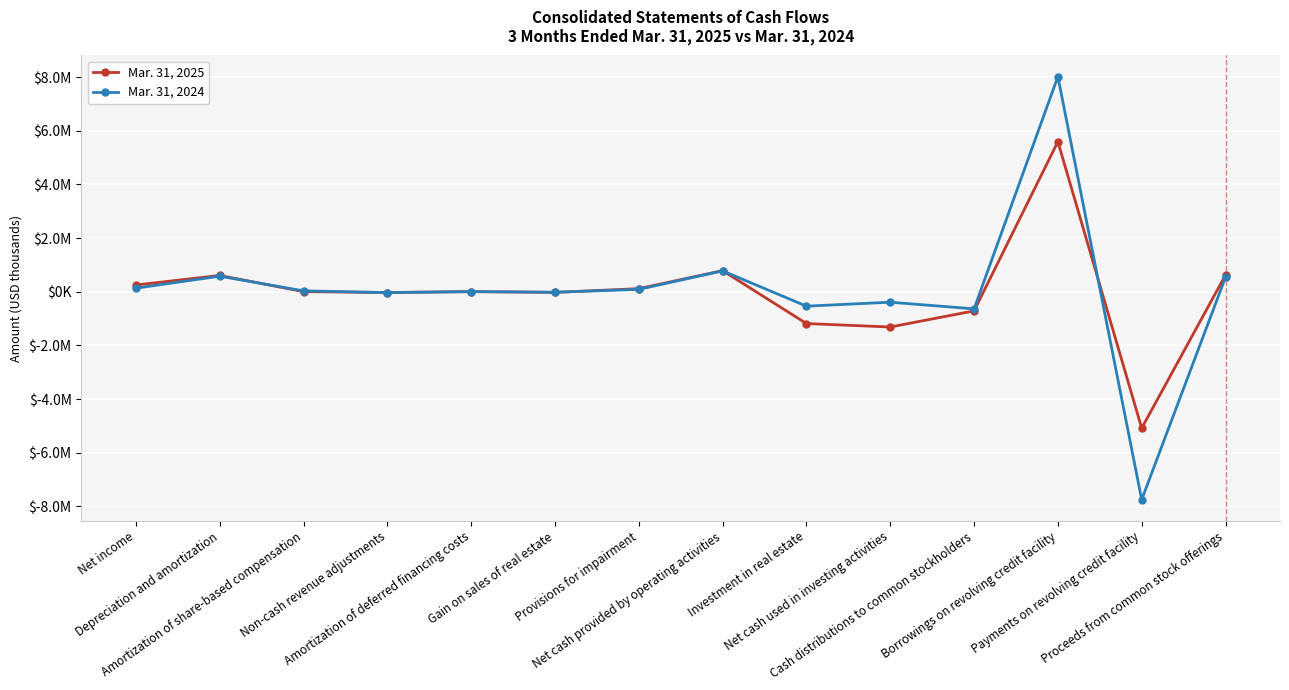

What is the label of the 6th point from the left?

Gain on sales of real estate